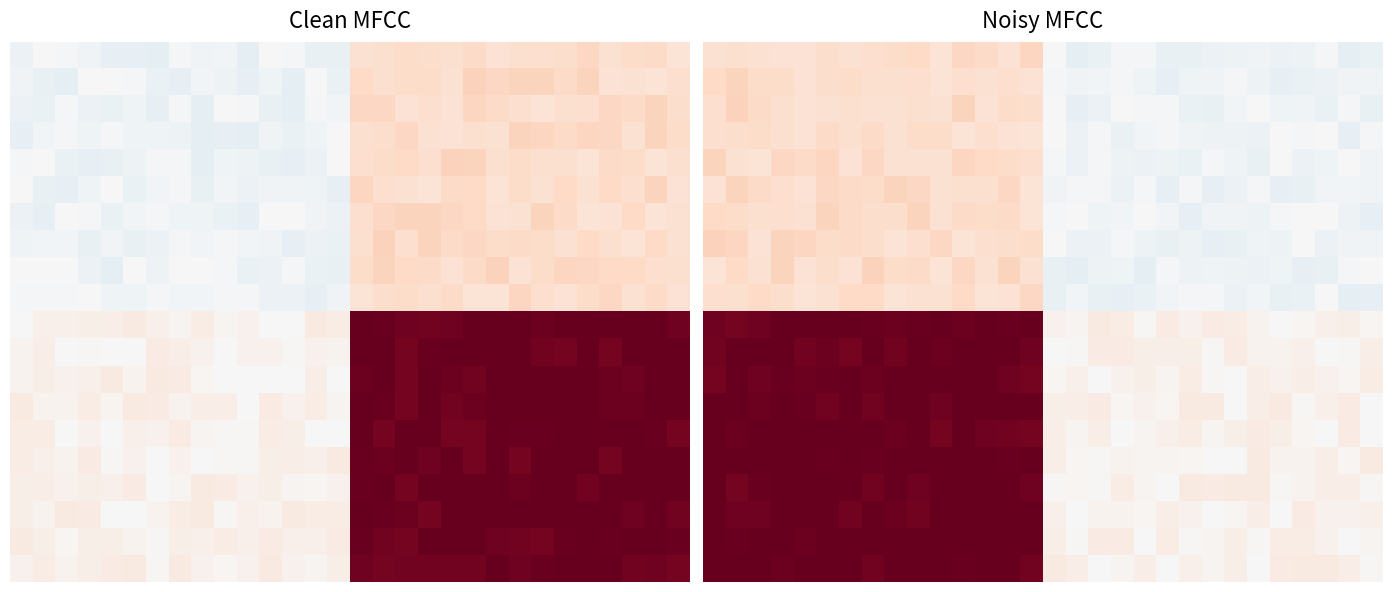

Which series has the widest spread of values?

15.0